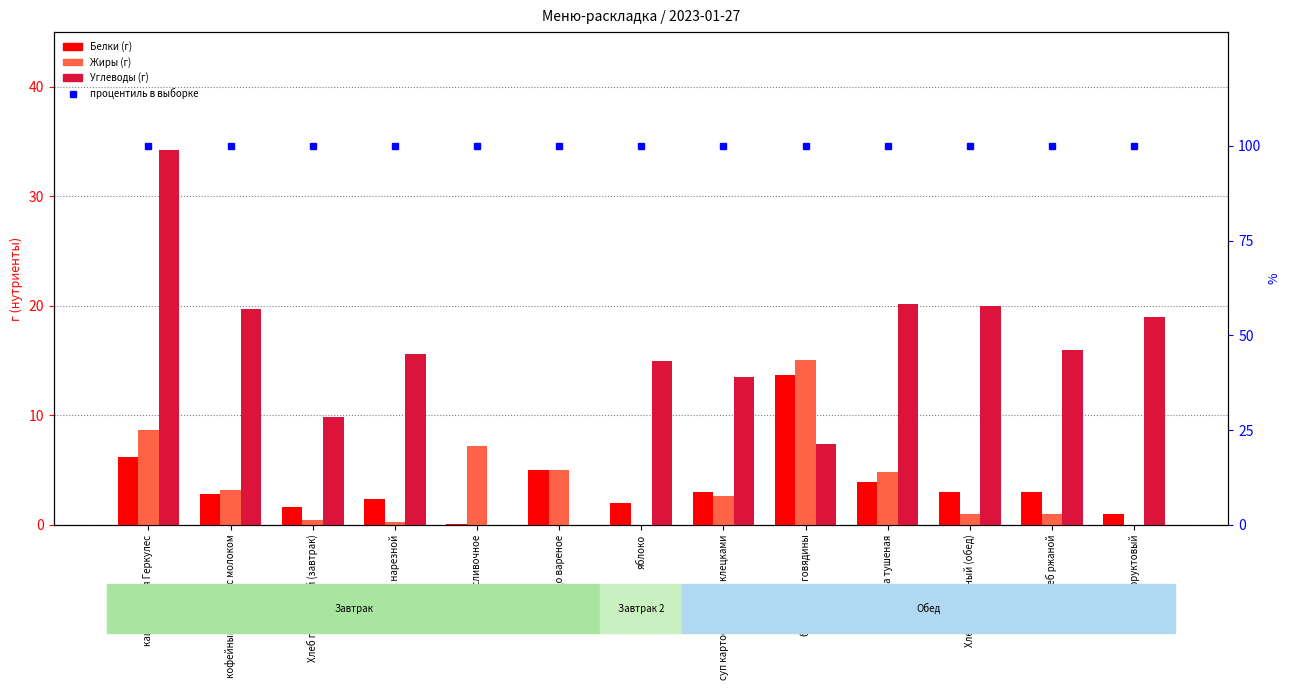

Read the Углеводы value at биточки из говядины.

7.4